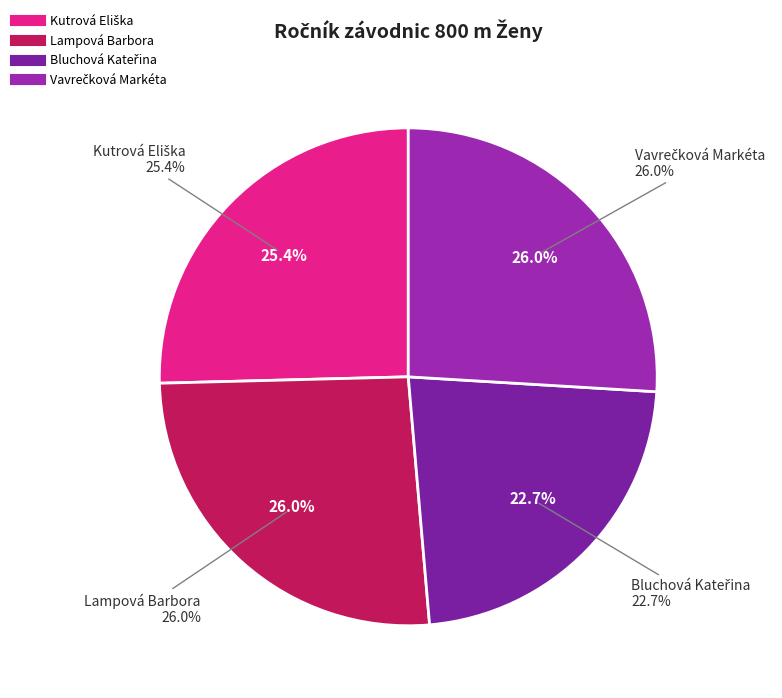

How much of the chart is everything except Bluchová Kateřina?

77.3%